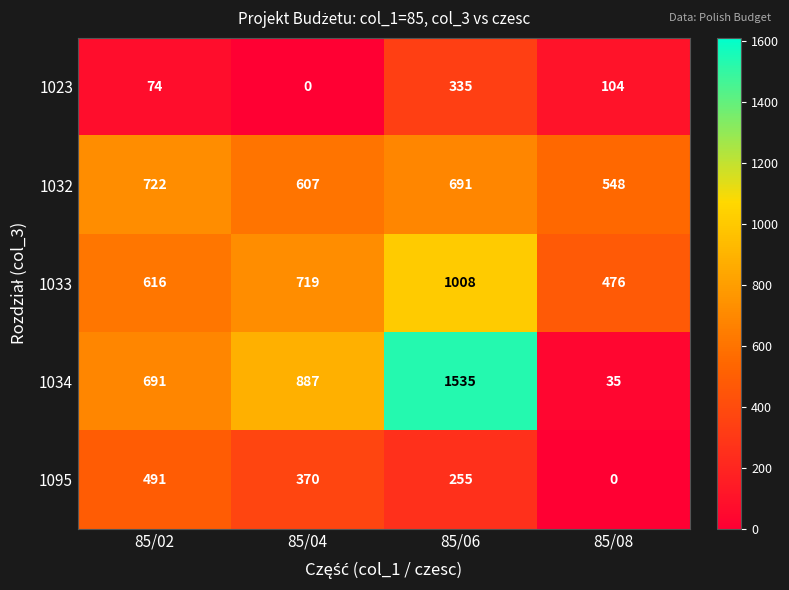

What is the total value across all series at 85/06?

3824